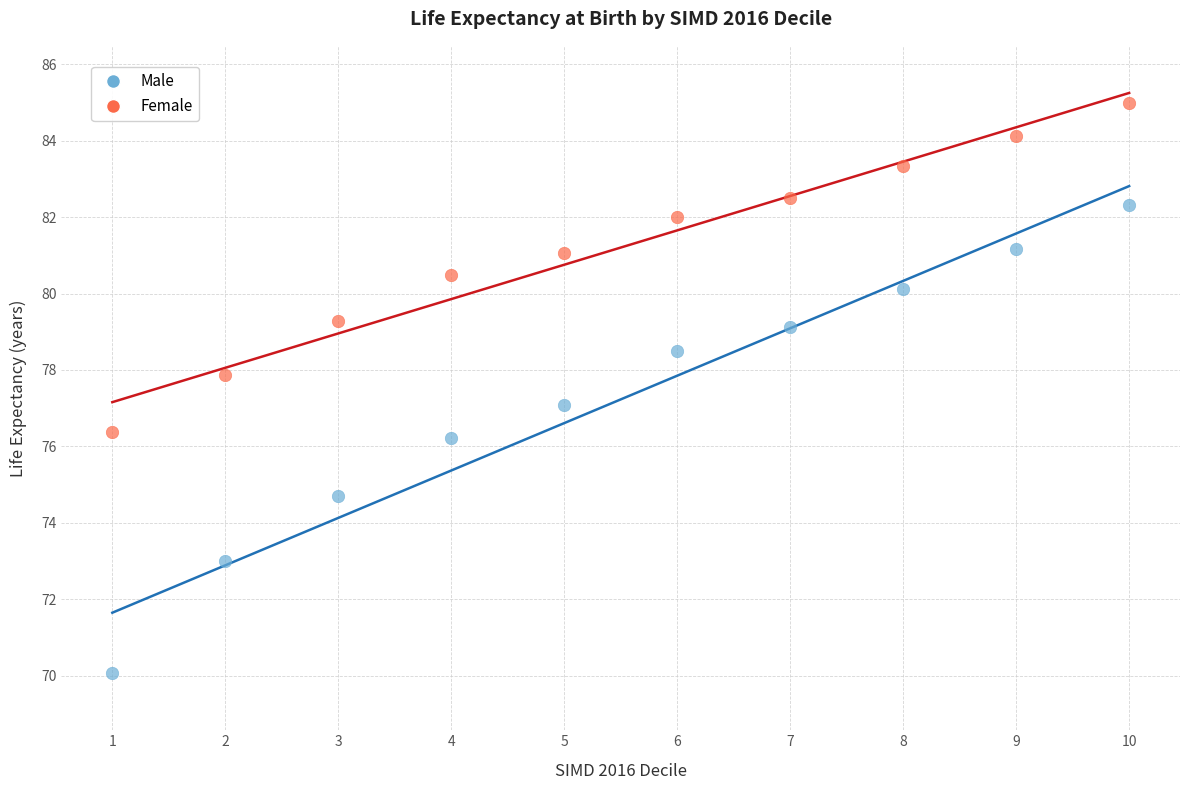

Across all data points, what is the range of Y values (max minus min)?

14.9